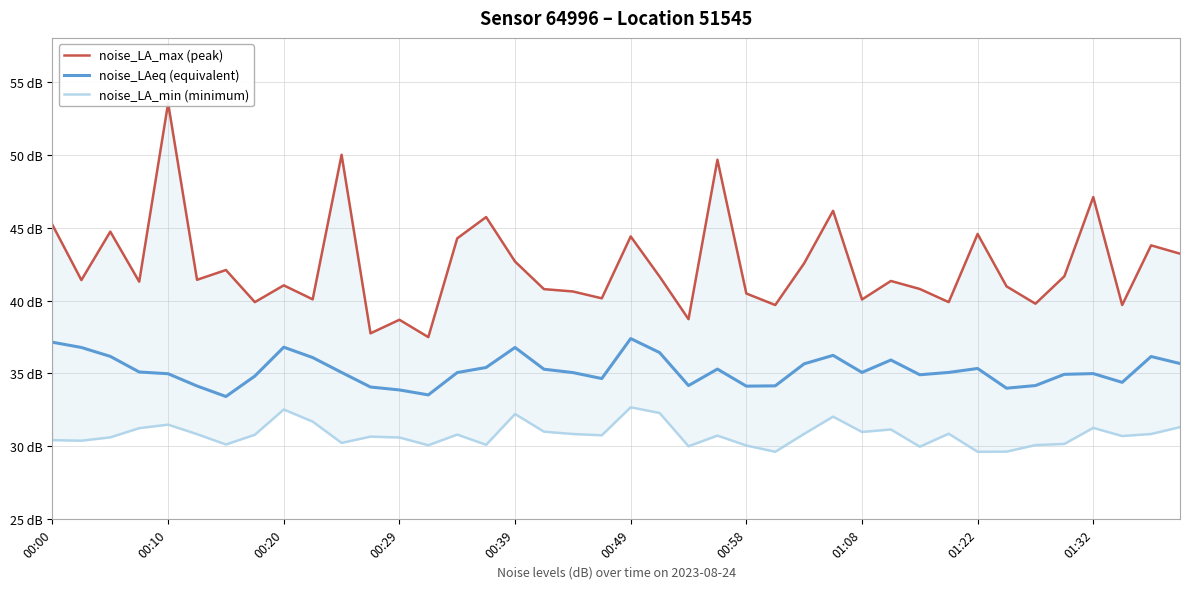

What is the smallest value displayed?

29.6